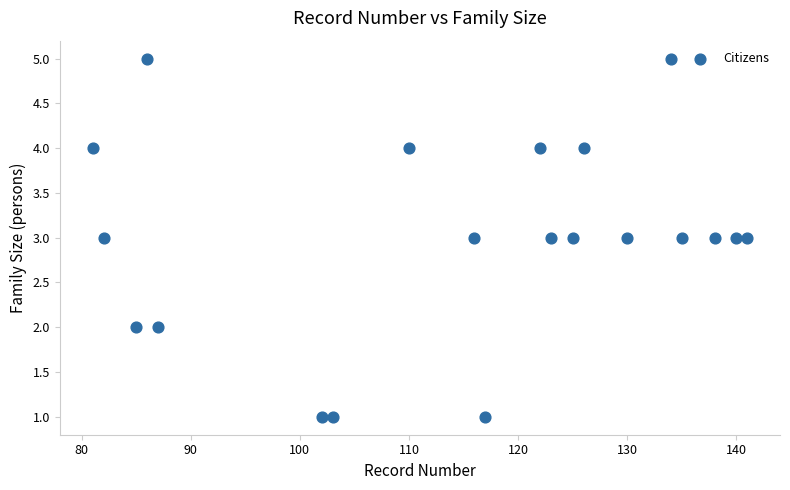

What is the range of X values (max minus min)?

60